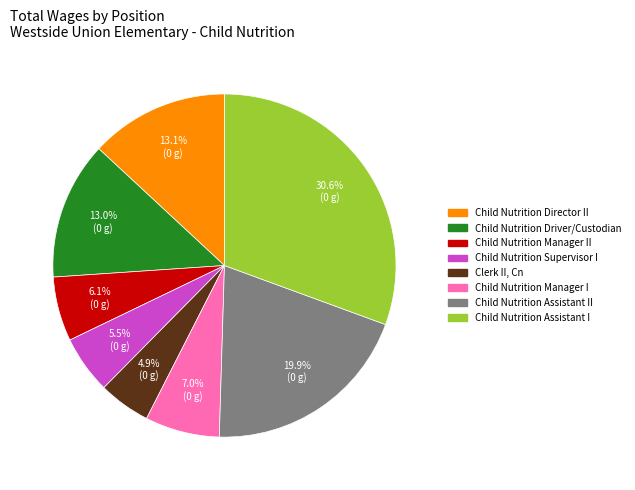

Does any single category account for the majority?

No